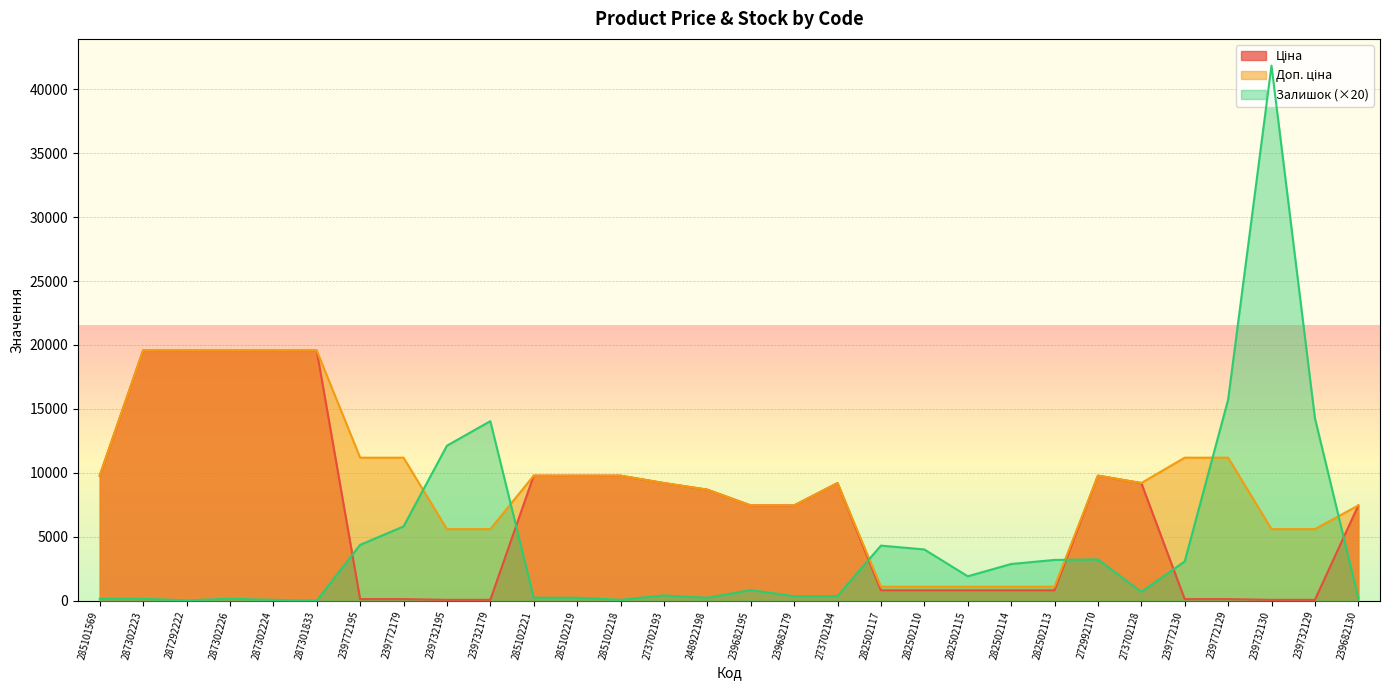

Which series changed the most between 248922198 and 273702128?

Ціна